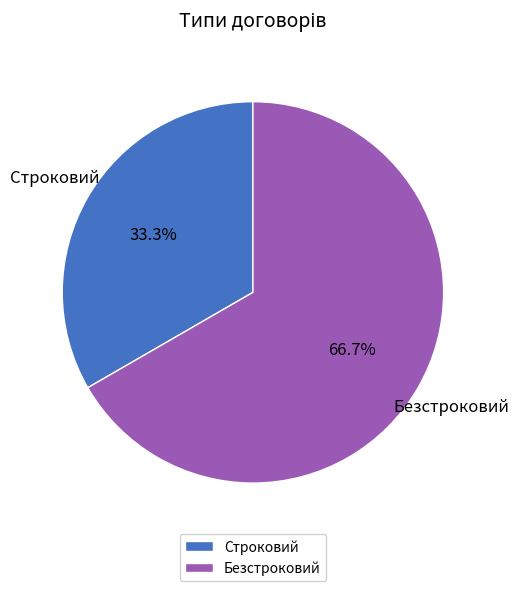

Approximately how many times larger is the value at Строковий compared to Безстроковий?

0.5